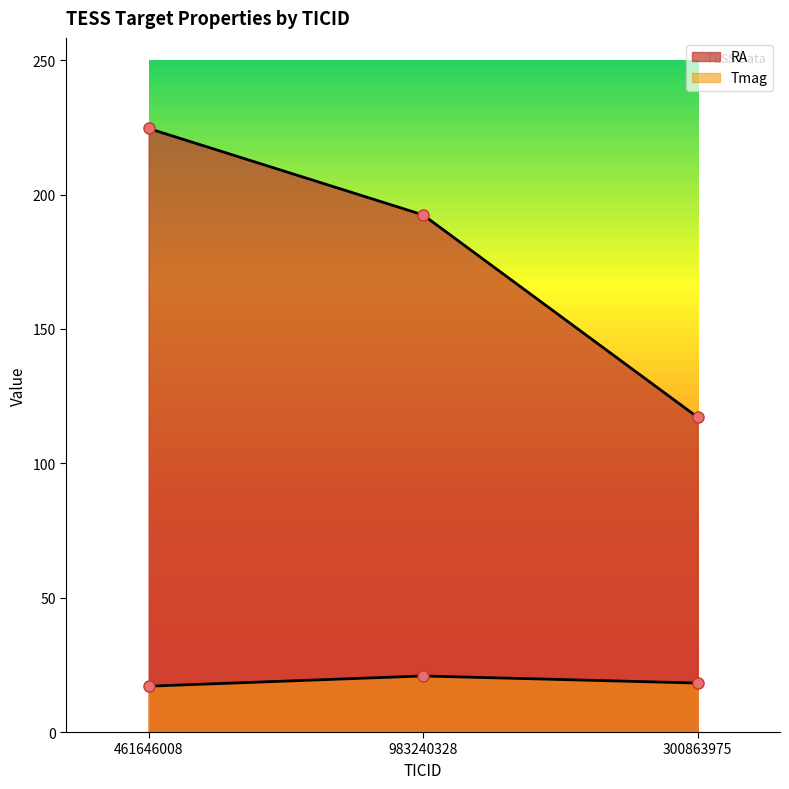

What is the smallest value displayed?

17.1